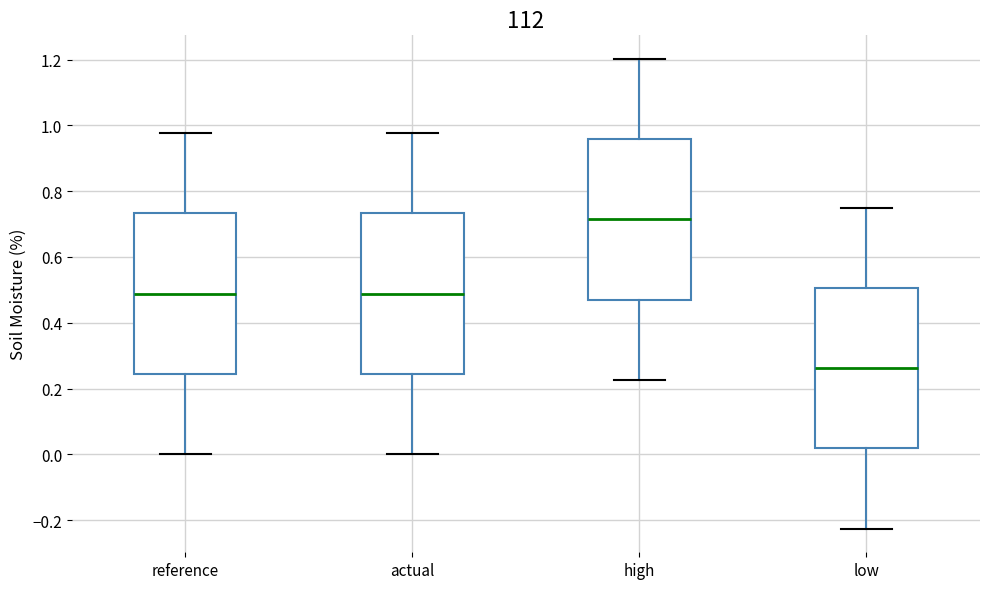

Which box's median line is the lowest?

low